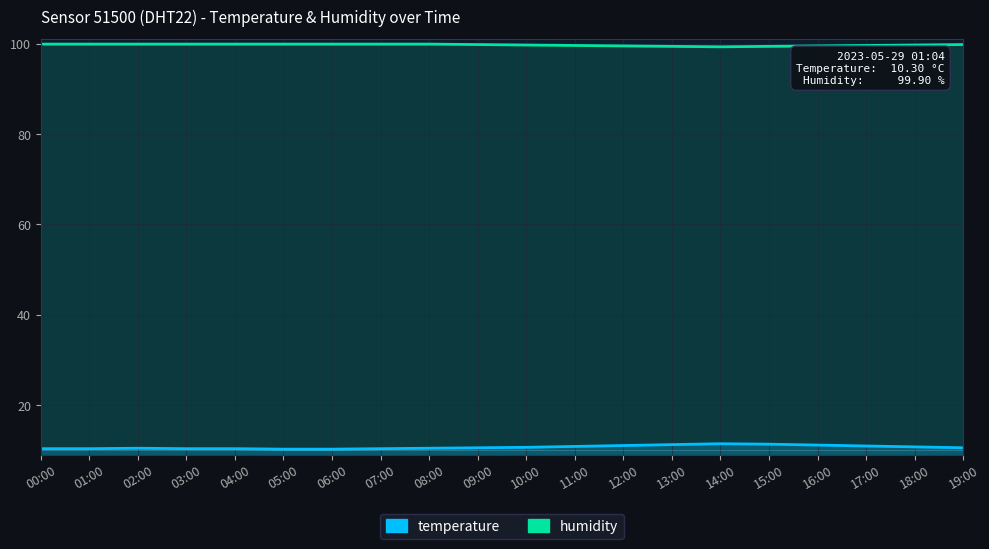

Which category has the lowest value in the temperature series?

05:00